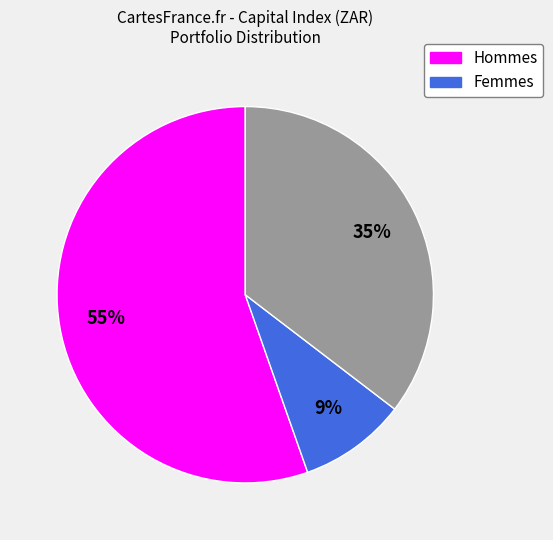

Is there a majority slice in this chart?

Yes